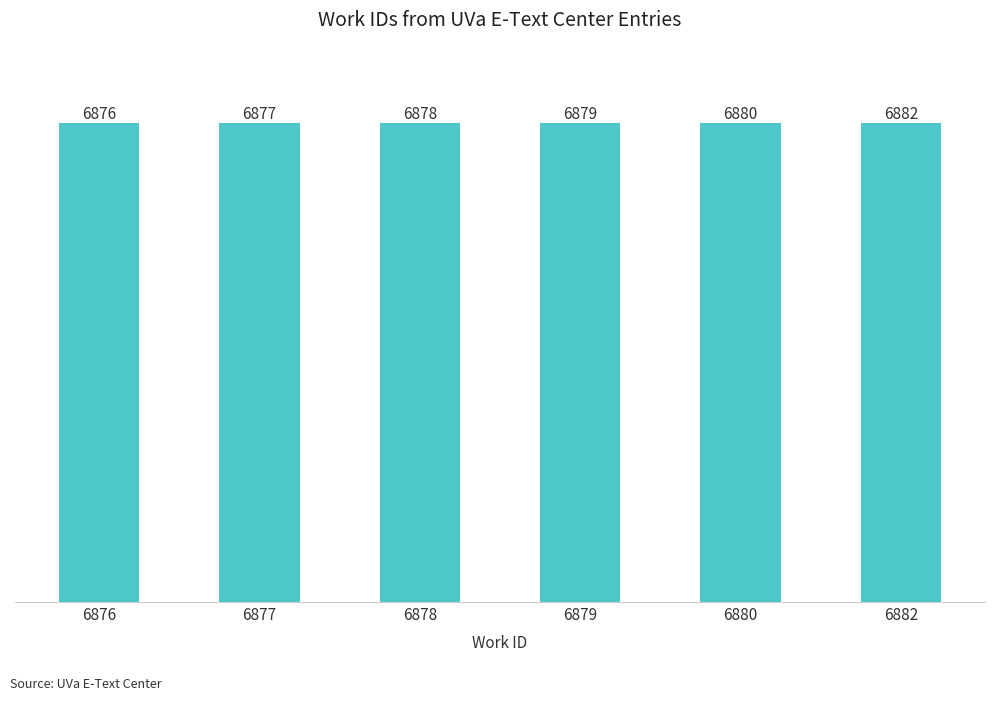

Does the chart contain any negative values?

No